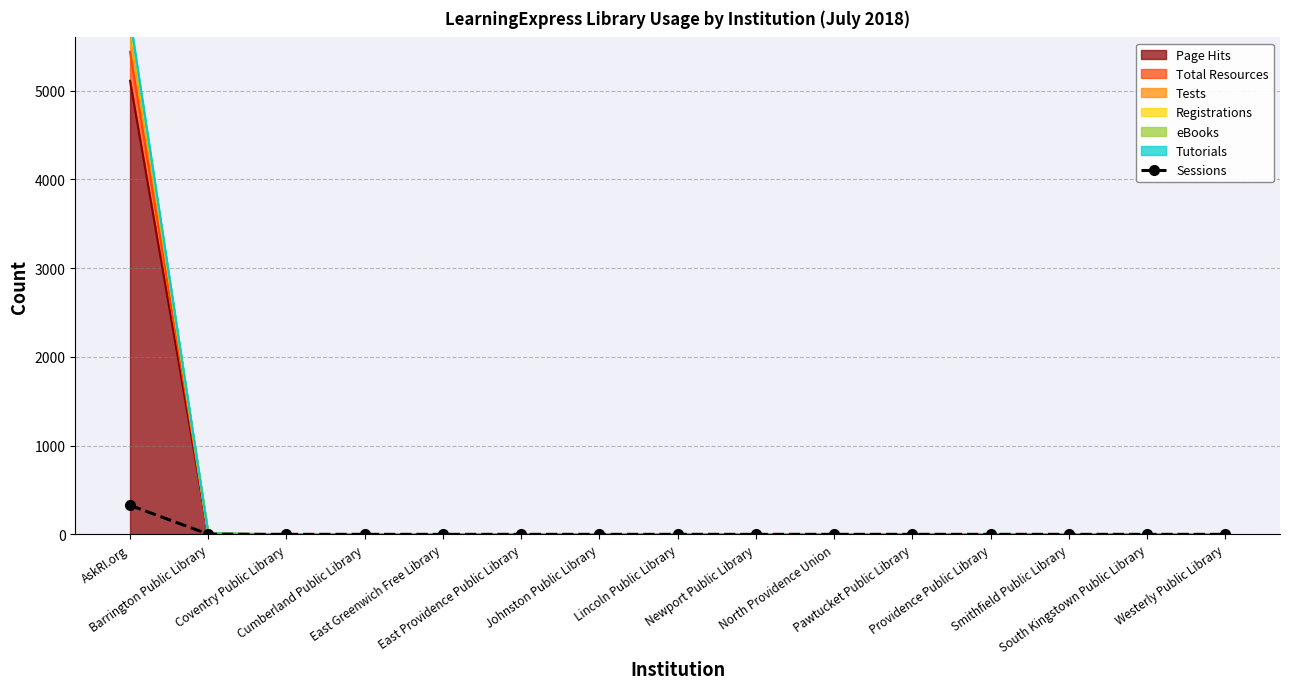

Where is the data nearest to the value 163?

Barrington Public Library